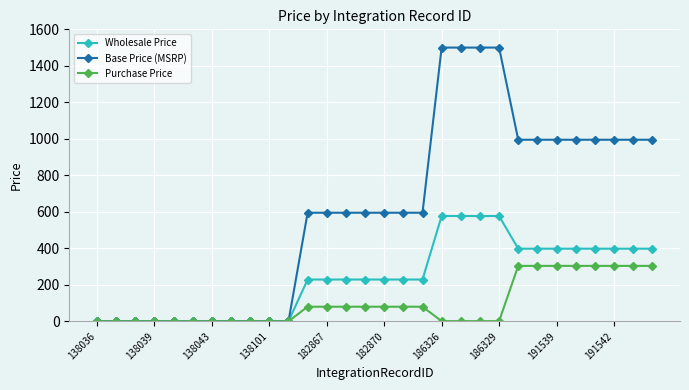

At how many categories does at least one series exceed 485?

19